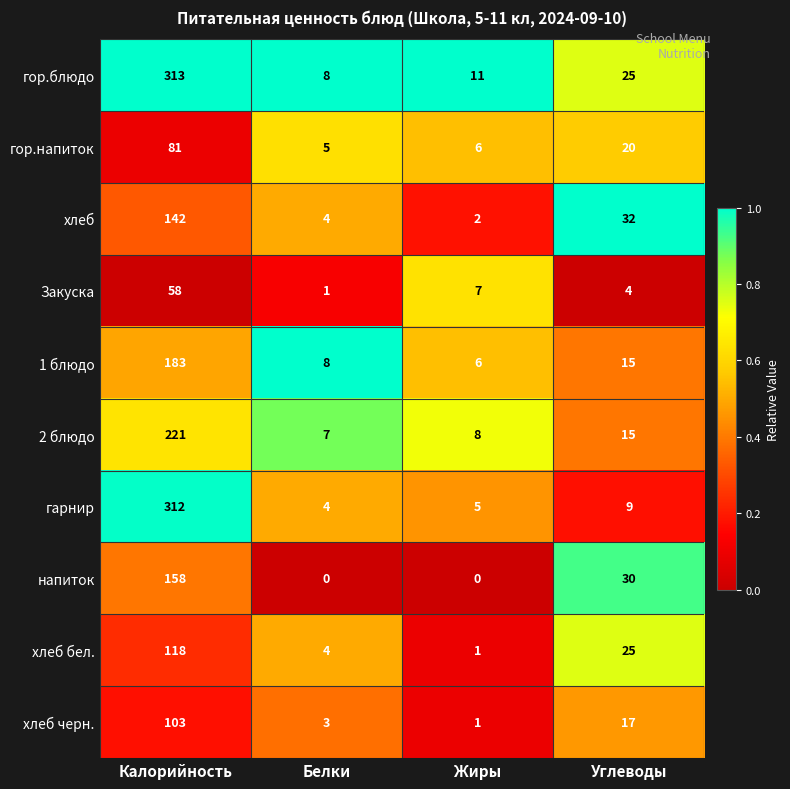

At Калорийность, list the series in order from largest to smallest.

гор.блюдо, гарнир, 2 блюдо, 1 блюдо, напиток, хлеб, хлеб бел., хлеб черн., гор.напиток, Закуска